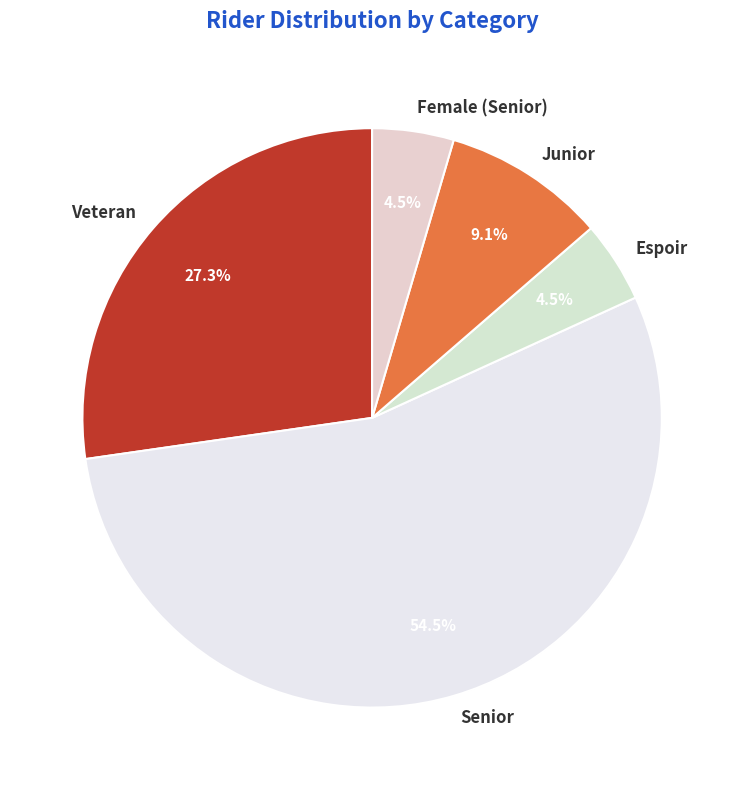

Between Veteran and Espoir, which is larger?

Veteran